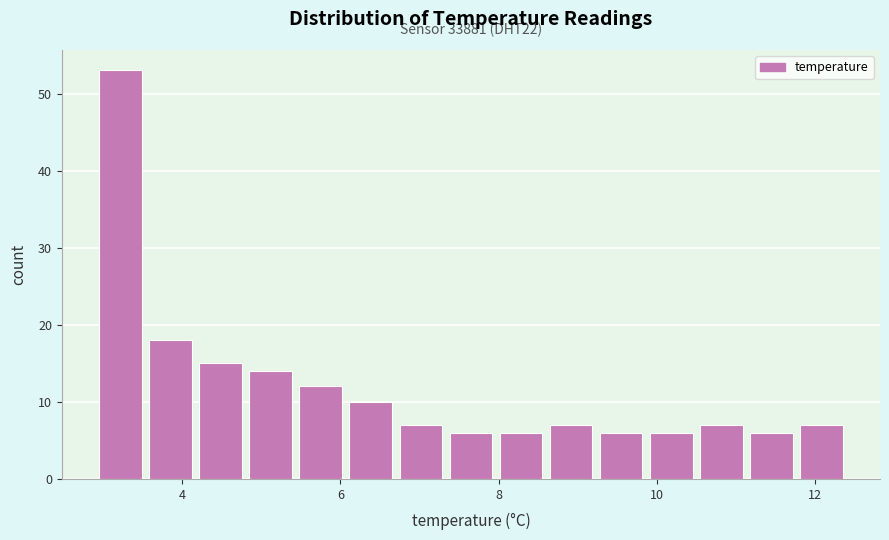

Around what value on the x-axis is the tallest bar? Give the approximate position of its centre, as read against the axis.

3.2